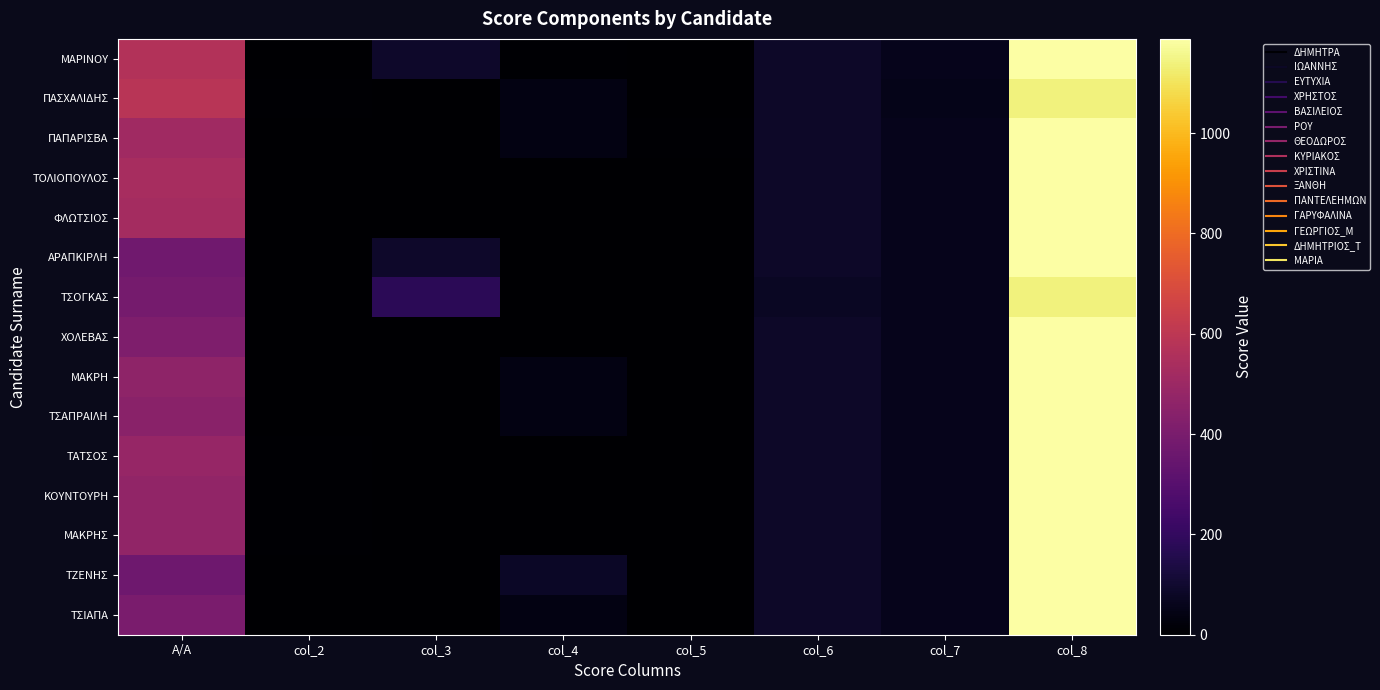

Reading left to right, list all the values displayed in this chart.

ΜΑΡΙΝΟΥ: Α/Α=570	col_2=0	col_3=90	col_4=6	col_5=0	col_6=84	col_7=60	col_8=1188
ΠΑΣΧΑΛΙΔΗΣ: Α/Α=589	col_2=8	col_3=0	col_4=40	col_5=0	col_6=84	col_7=55	col_8=1138
ΠΑΠΑΡΙΣΒΑ: Α/Α=515	col_2=4	col_3=0	col_4=40	col_5=6	col_6=84	col_7=60	col_8=1188
ΤΟΛΙΟΠΟΥΛΟΣ: Α/Α=537	col_2=0	col_3=0	col_4=0	col_5=0	col_6=84	col_7=60	col_8=1188
ΦΛΩΤΣΙΟΣ: Α/Α=527	col_2=4	col_3=0	col_4=0	col_5=0	col_6=84	col_7=60	col_8=1188
ΑΡΑΠΚΙΡΛΗ: Α/Α=372	col_2=0	col_3=90	col_4=0	col_5=0	col_6=84	col_7=60	col_8=1188
ΤΣΟΓΚΑΣ: Α/Α=387	col_2=0	col_3=180	col_4=0	col_5=0	col_6=77	col_7=60	col_8=1139
ΧΟΛΕΒΑΣ: Α/Α=417	col_2=0	col_3=0	col_4=0	col_5=0	col_6=84	col_7=60	col_8=1188
ΜΑΚΡΗ: Α/Α=462	col_2=0	col_3=0	col_4=40	col_5=0	col_6=84	col_7=60	col_8=1188
ΤΣΑΠΡΑΙΛΗ: Α/Α=450	col_2=0	col_3=0	col_4=40	col_5=0	col_6=84	col_7=60	col_8=1188
ΤΑΤΣΟΣ: Α/Α=487	col_2=8	col_3=0	col_4=0	col_5=0	col_6=84	col_7=60	col_8=1188
ΚΟΥΝΤΟΥΡΗ: Α/Α=472	col_2=8	col_3=0	col_4=0	col_5=0	col_6=84	col_7=60	col_8=1188
ΜΑΚΡΗΣ: Α/Α=472	col_2=8	col_3=0	col_4=0	col_5=0	col_6=84	col_7=60	col_8=1188
ΤΖΕΝΗΣ: Α/Α=369	col_2=0	col_3=0	col_4=80	col_5=0	col_6=84	col_7=60	col_8=1188
ΤΣΙΑΠΑ: Α/Α=402	col_2=0	col_3=0	col_4=40	col_5=0	col_6=84	col_7=60	col_8=1188